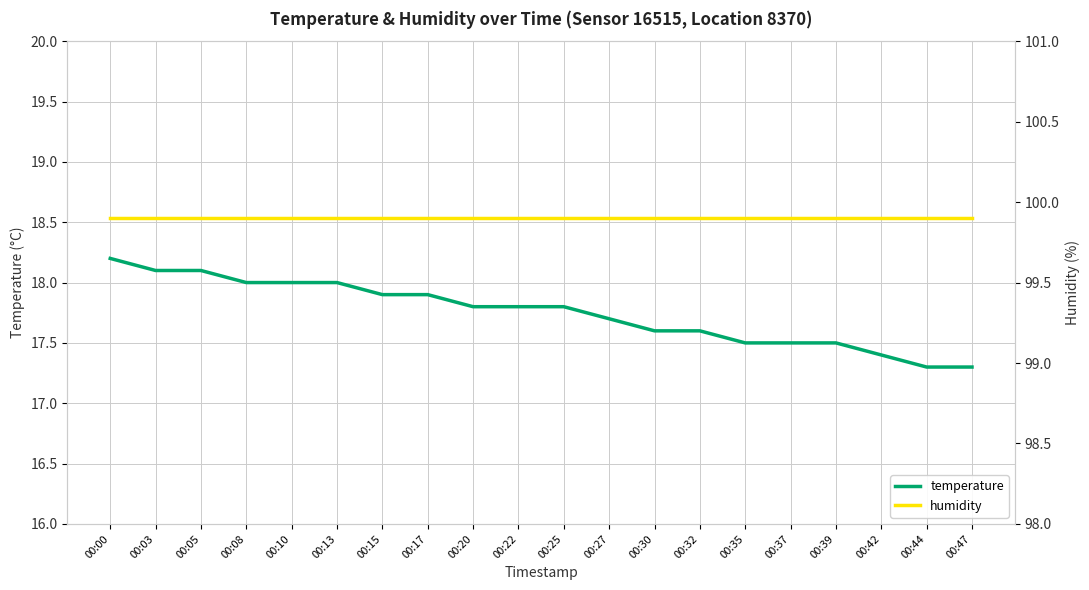

What is the difference between the second highest and second lowest values in the temperature series?

0.8